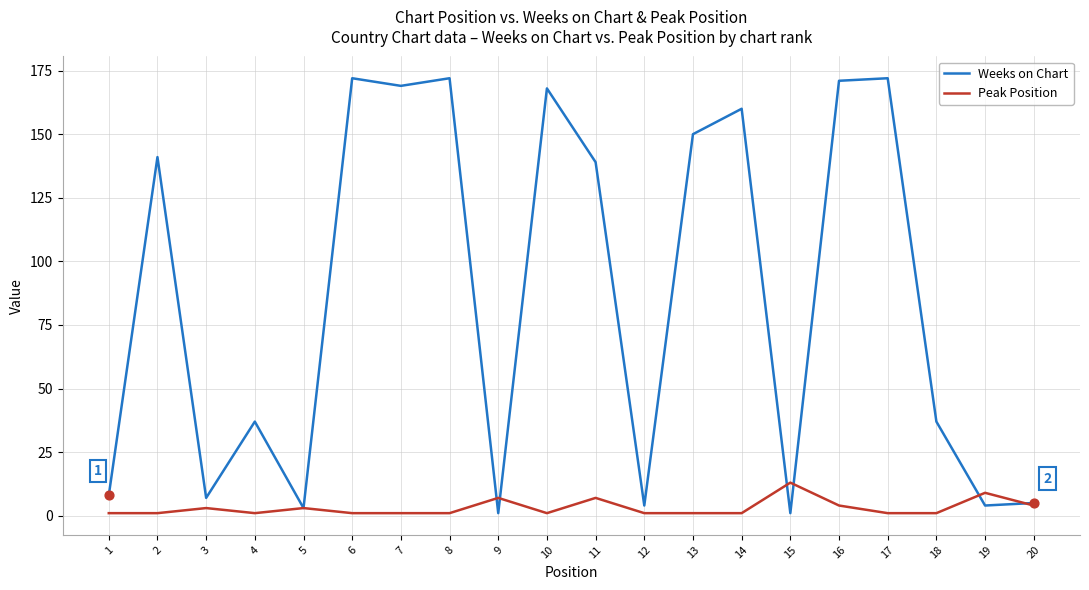

What is the total value across all series at 11?

146